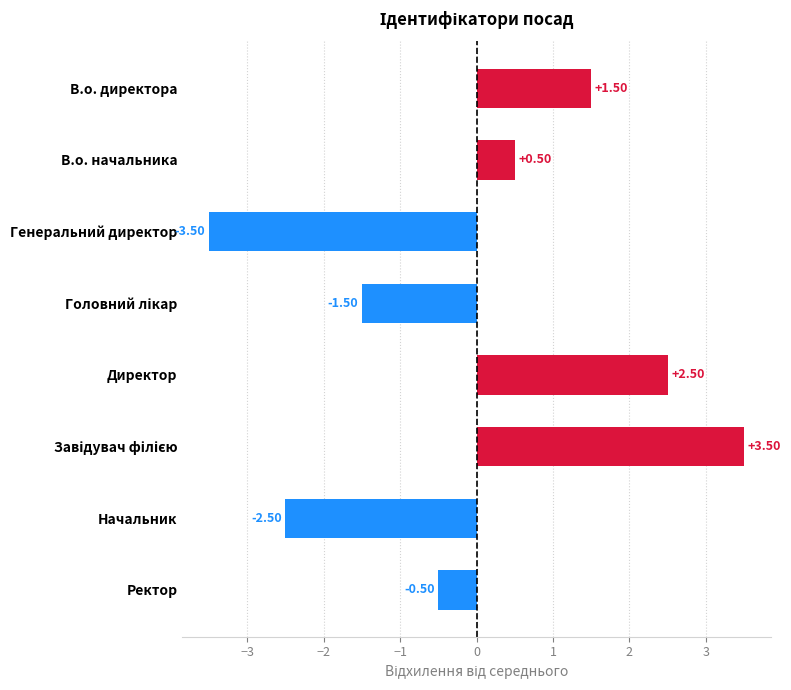

How many distinct data groups are displayed?

1